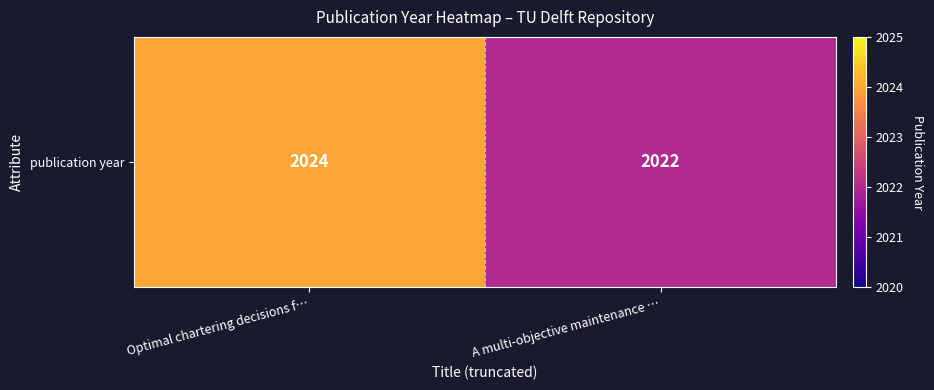

Which has a higher value, Optimal chartering decisions f… or A multi-objective maintenance …?

Optimal chartering decisions f…